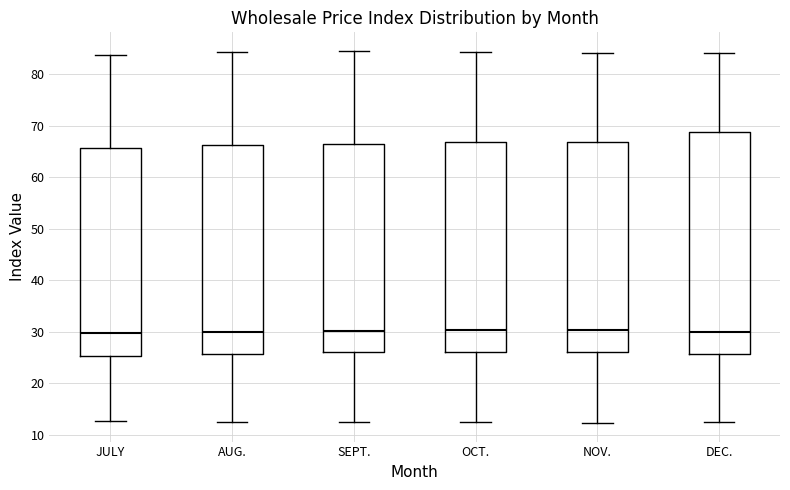

Reading left to right, transcribe this box plot: for each box, give where its median line is, the range the box spans, and where its two whiskers end, as read against the y-axis. The values are not printed on the chart, so give them approximately, as read against the axis.

JULY: median 30, box 25 to 66, whiskers 13 to 84
AUG.: median 30, box 26 to 66, whiskers 13 to 84
SEPT.: median 30, box 26 to 67, whiskers 13 to 85
OCT.: median 30, box 26 to 67, whiskers 12 to 84
NOV.: median 30, box 26 to 67, whiskers 12 to 84
DEC.: median 30, box 26 to 69, whiskers 13 to 84